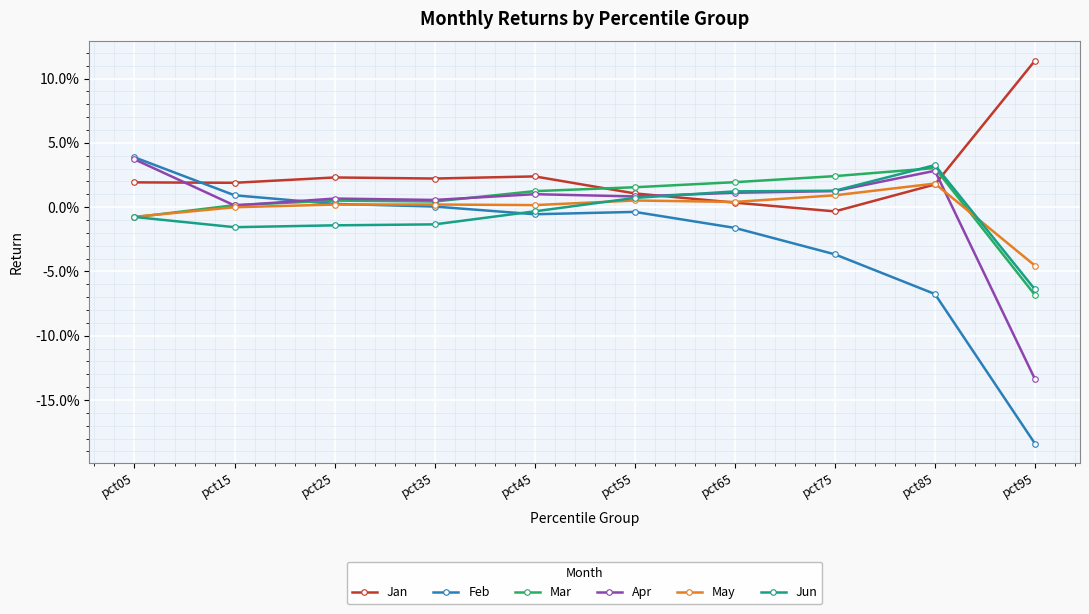

Is this an area chart (filled region under the line)?

No